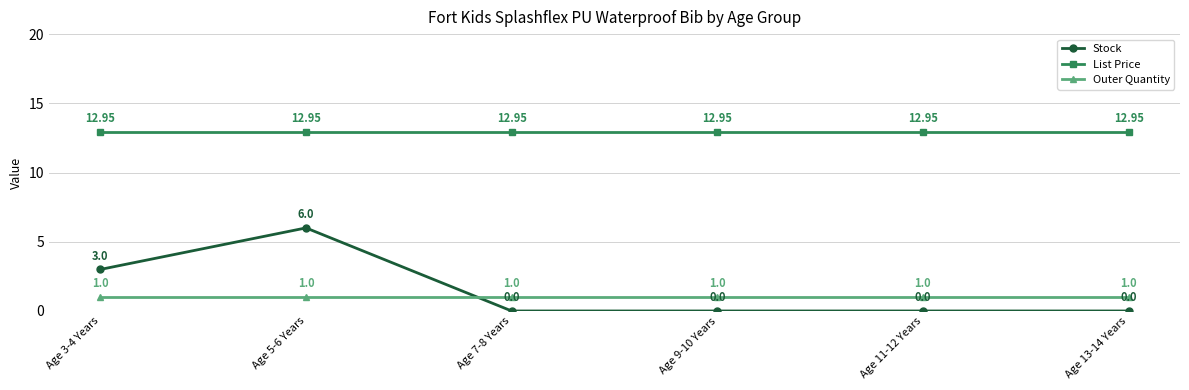

True or false: List Price and Stock cross at least once.

False